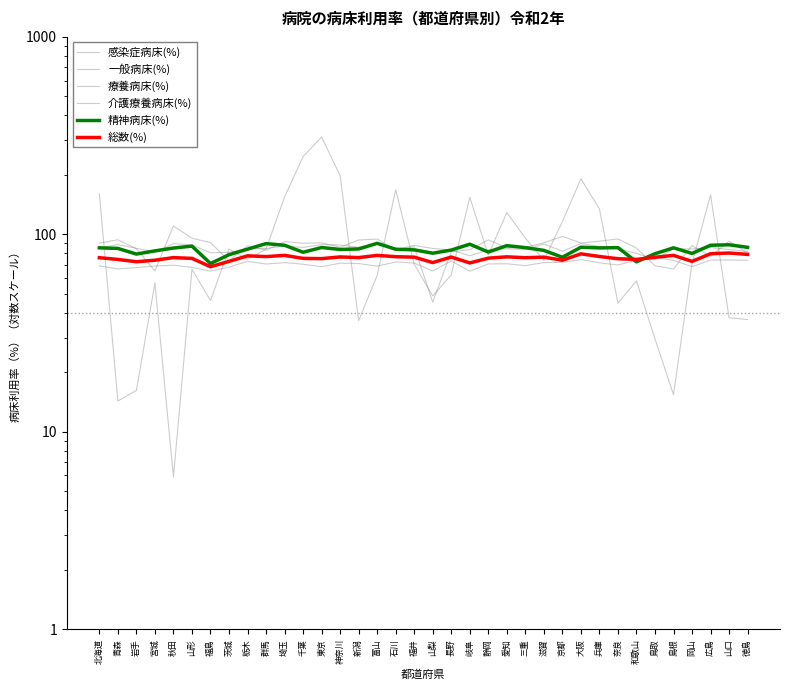

How many times do 一般病床(%) and 感染症病床(%) cross each other?

9